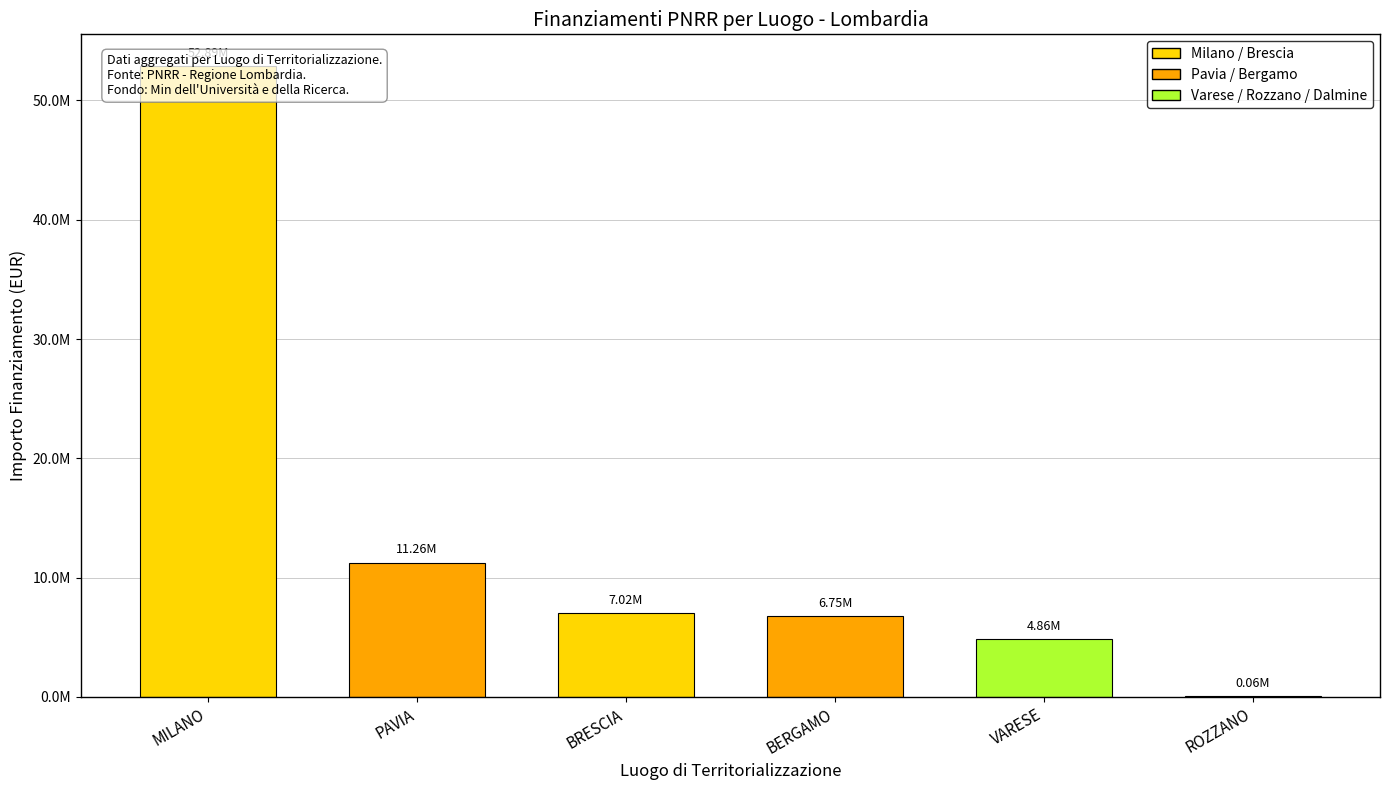

What is the difference between the second highest and minimum values?

11201819.6